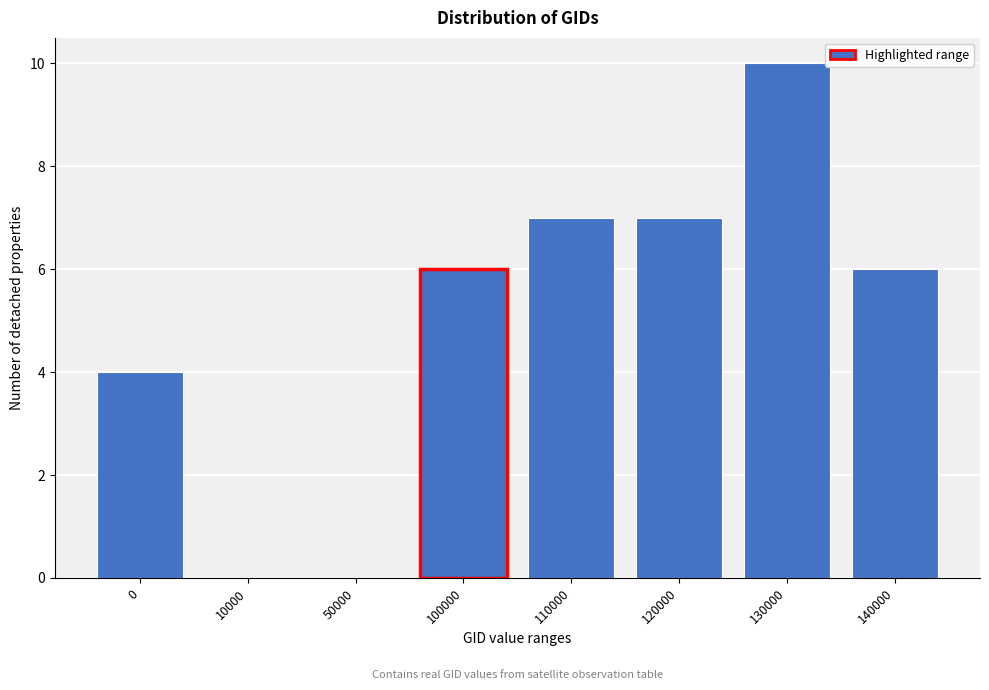

Reading left to right, transcribe all the data shown in this chart.

0=4	10000=0	50000=0	100000=6	110000=7	120000=7	130000=10	140000=6